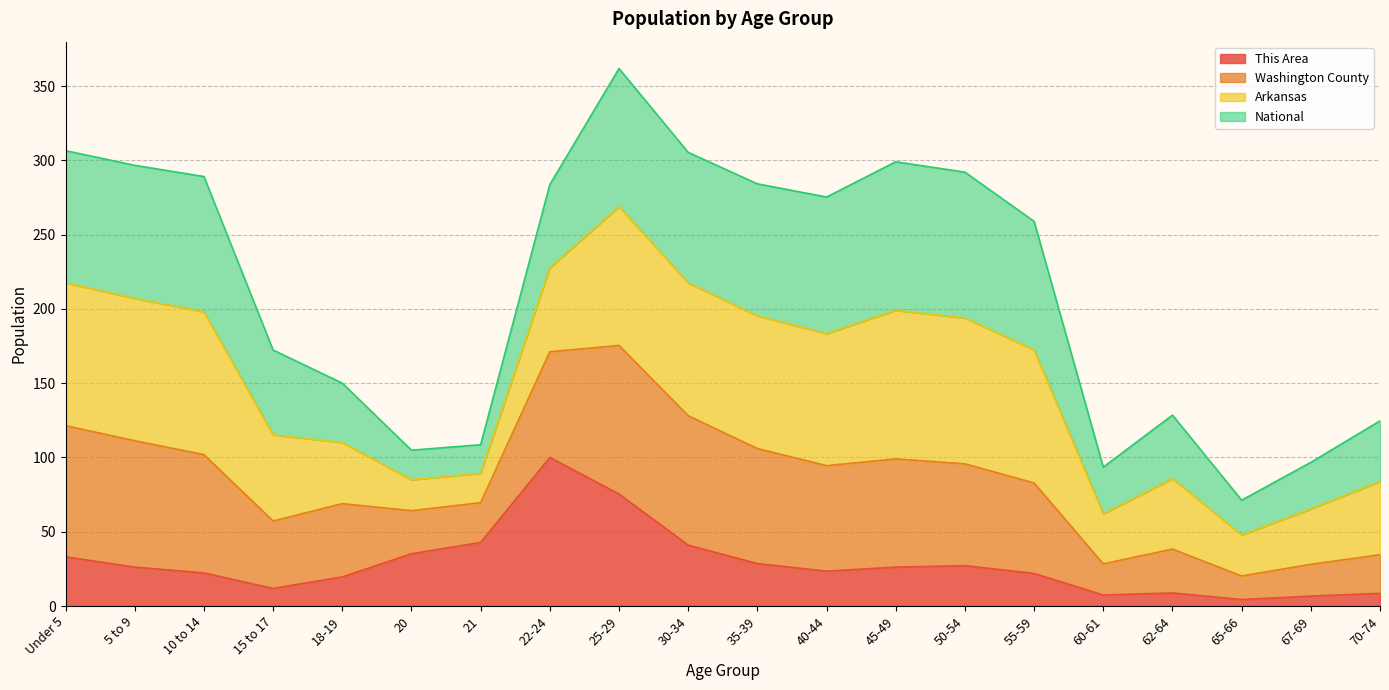

What value does the This Area series have at 55-59?

21.9